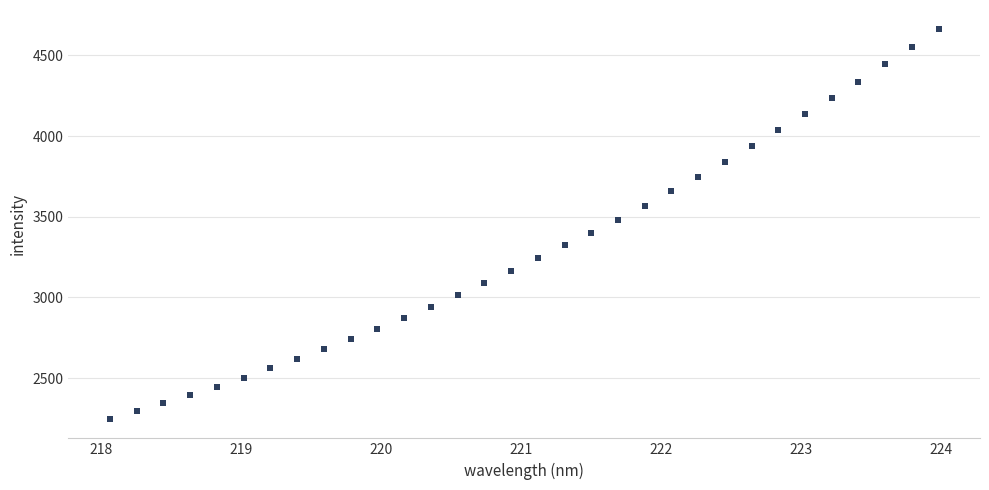

What is the range of X values (max minus min)?

5.9